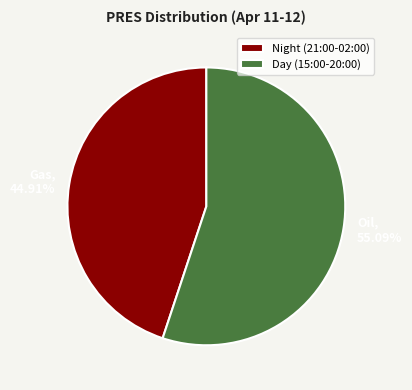

Rank the categories by value from highest to lowest.

Day (15:00-20:00), Night (21:00-02:00)